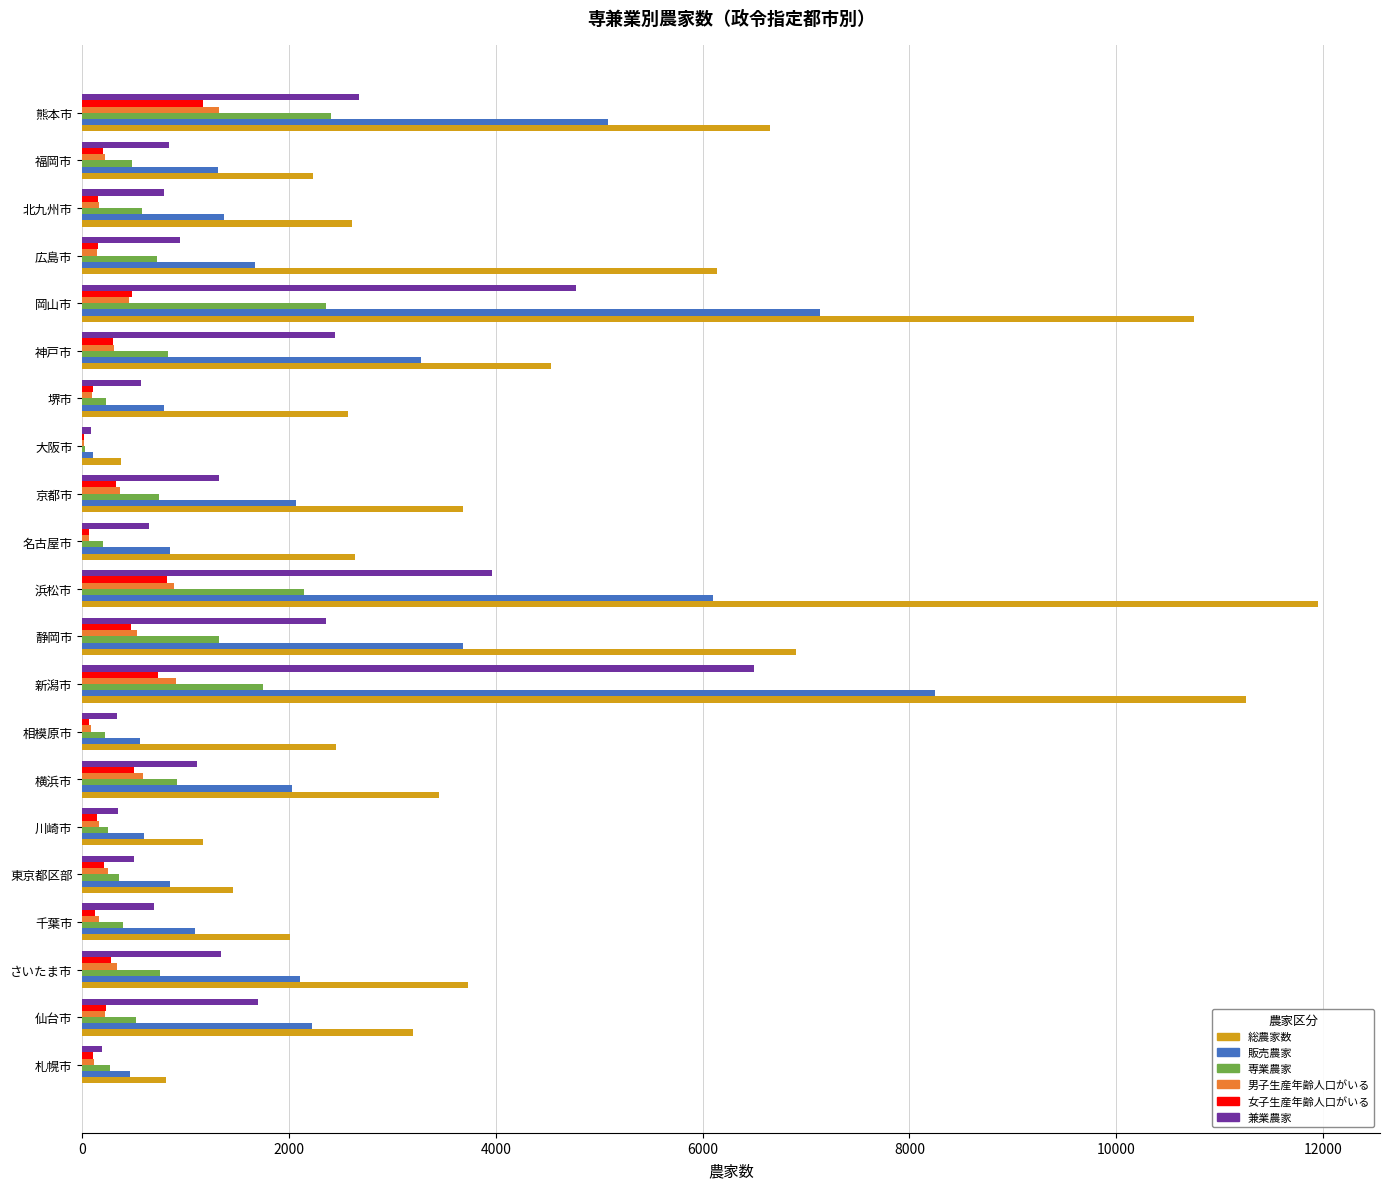

Is the value of 兼業農家 at 岡山市 greater than the value of 専業農家 at 神戸市?

Yes